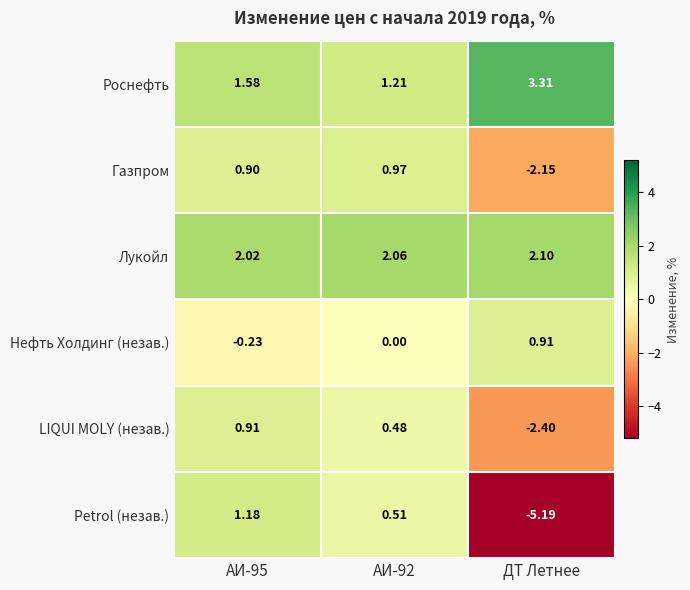

At АИ-92, list the series in order from largest to smallest.

Лукойл, Роснефть, Газпром, Petrol (незав.), LIQUI MOLY (незав.), Нефть Холдинг (незав.)